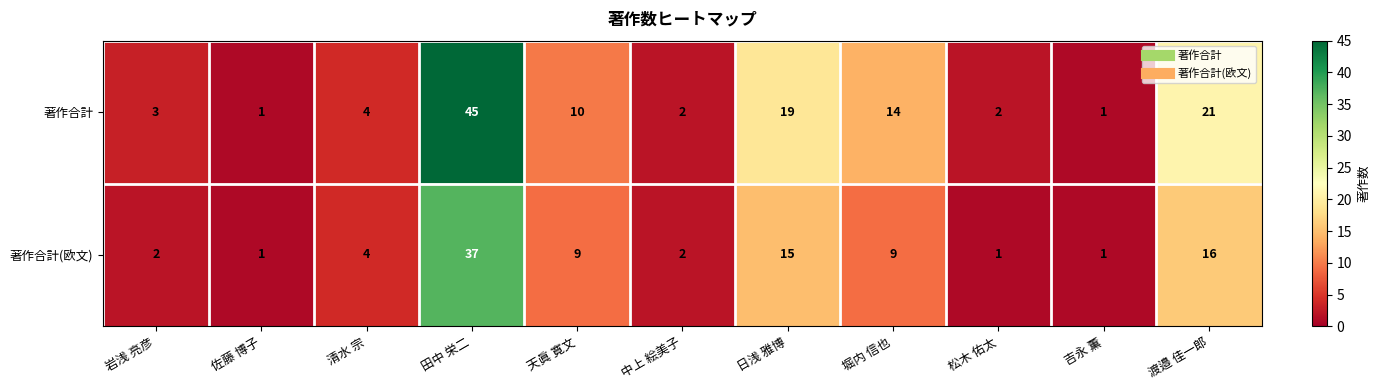

Reading right to left, what are all the values shown in this chart?

著作合計: 渡邉 佳一郎=21	吉永 薫=1	松木 佑太=2	堀内 信也=14	日浅 雅博=19	中上 絵美子=2	天眞 寛文=10	田中 栄二=45	清水 宗=4	佐藤 博子=1	岩浅 亮彦=3
著作合計(欧文): 渡邉 佳一郎=16	吉永 薫=1	松木 佑太=1	堀内 信也=9	日浅 雅博=15	中上 絵美子=2	天眞 寛文=9	田中 栄二=37	清水 宗=4	佐藤 博子=1	岩浅 亮彦=2